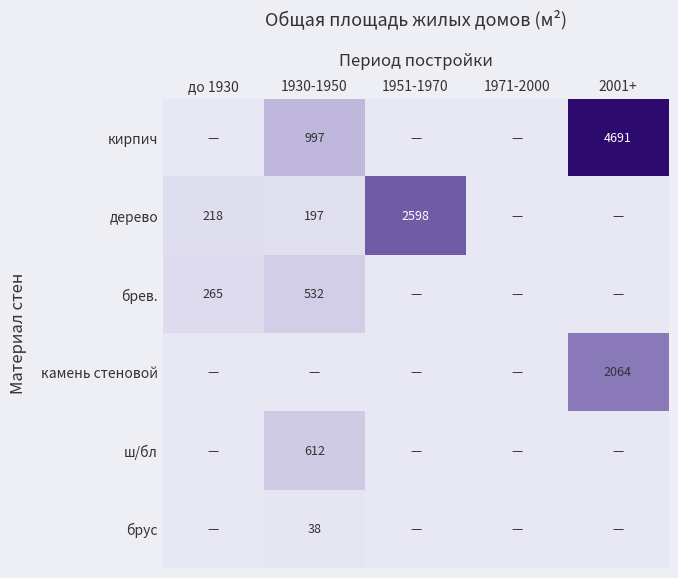

The брус series shows 54 at 1930-1950. True or false?

False